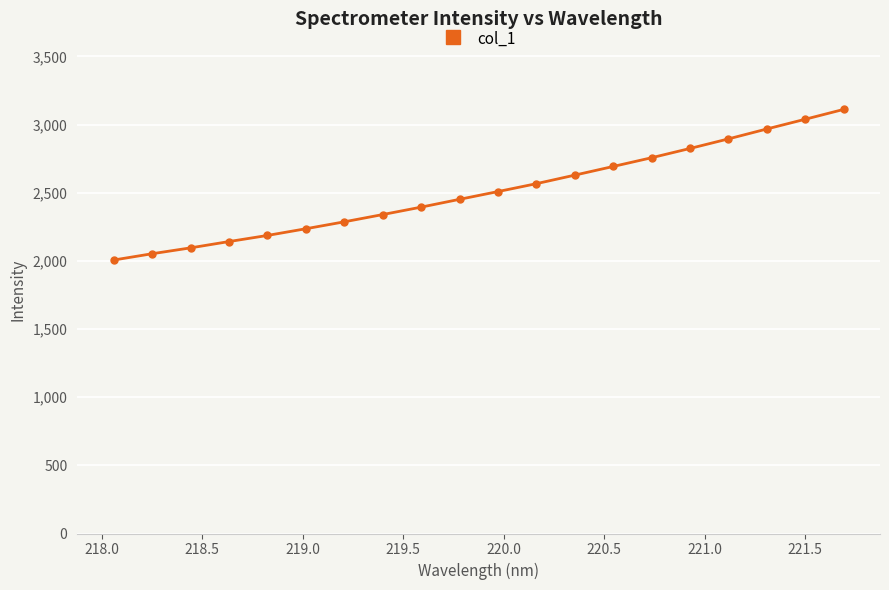

How many values exceed 2508?

10